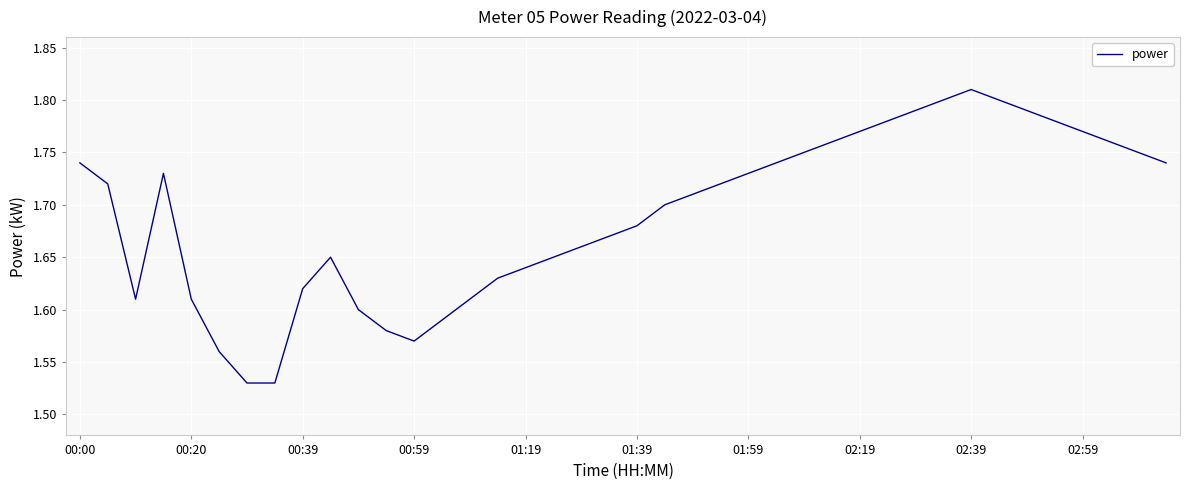

What is the difference between the maximum and minimum values?

0.3